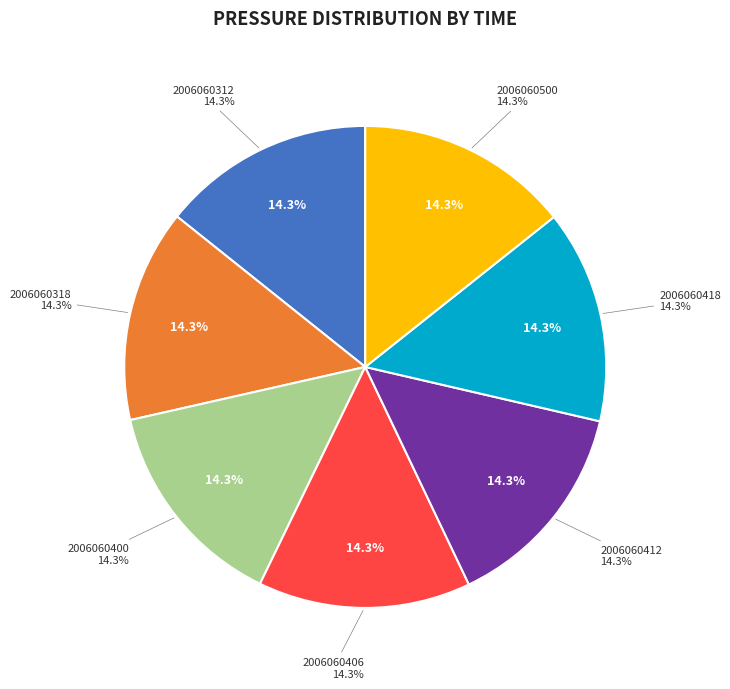

What is the ratio of the value at 2006060500 to the value at 2006060400?

1.0